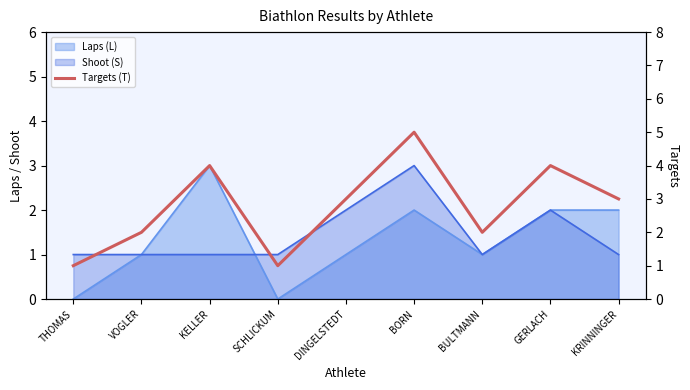

What is the difference between the values at DINGELSTEDT and GERLACH?

1